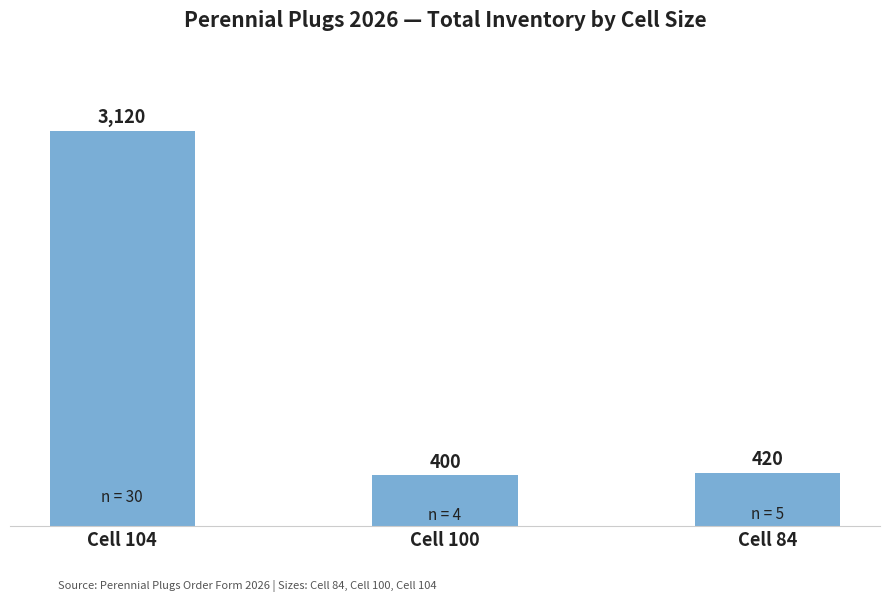

What is the average value?

1313